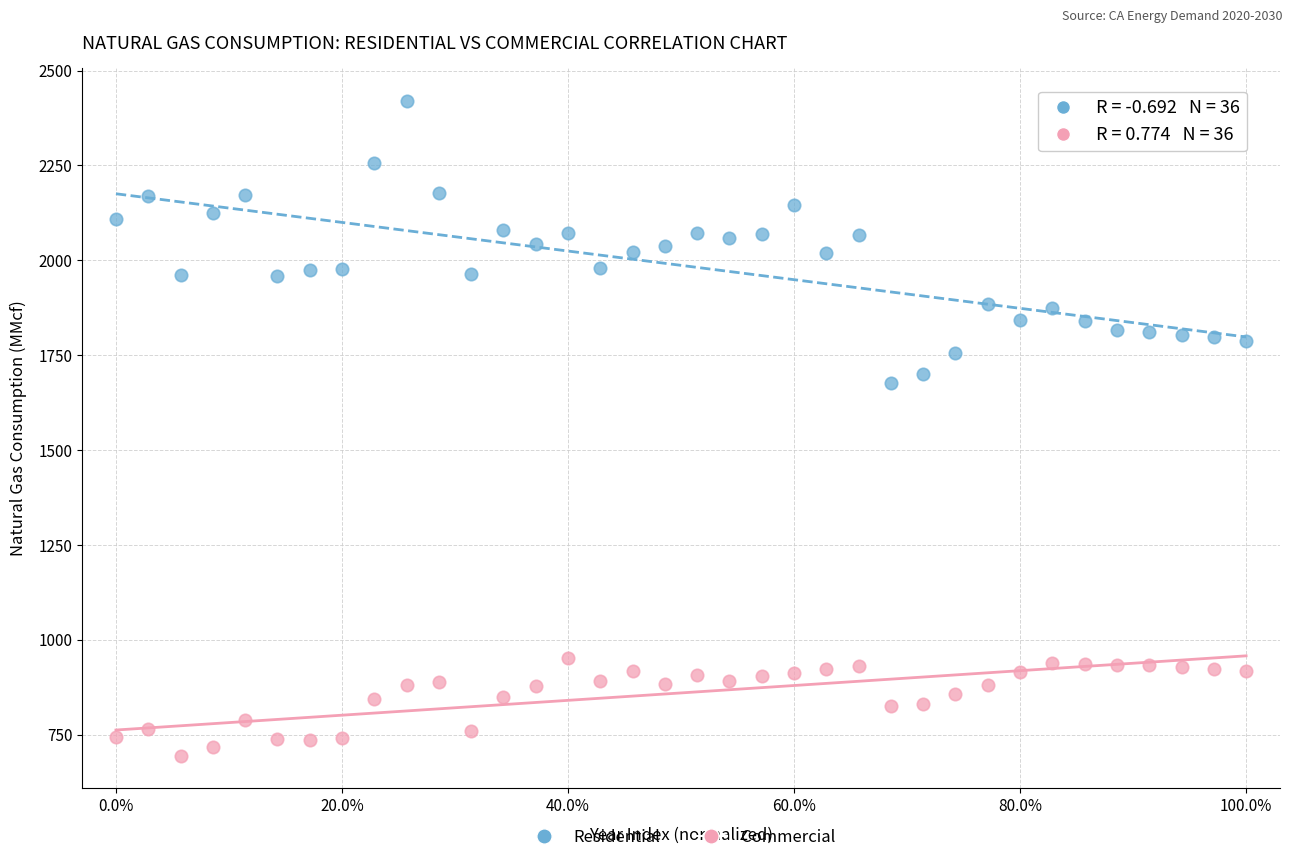

Which series has the largest Y range (max minus min)?

Residential